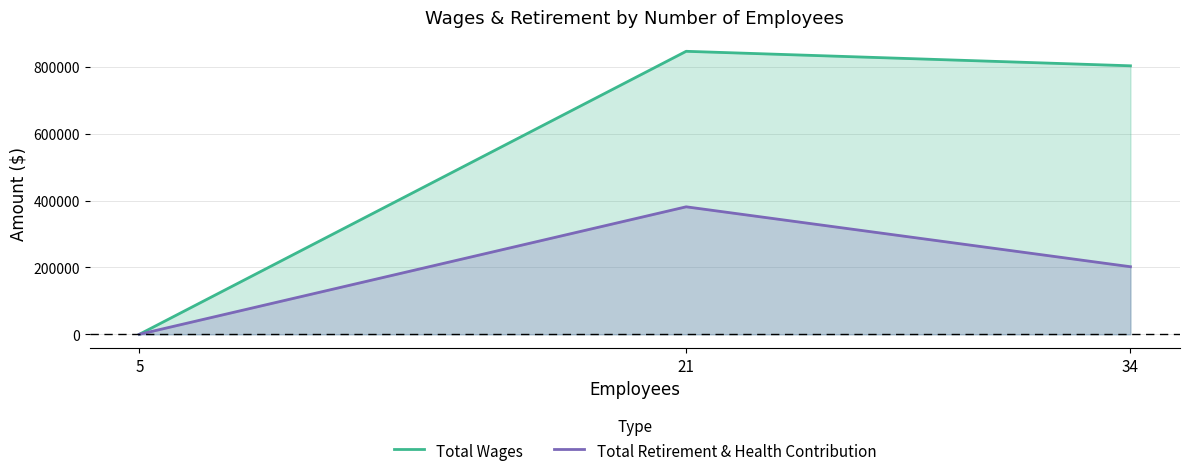

How many values in the Total Retirement & Health Contribution series exceed 202042?

1